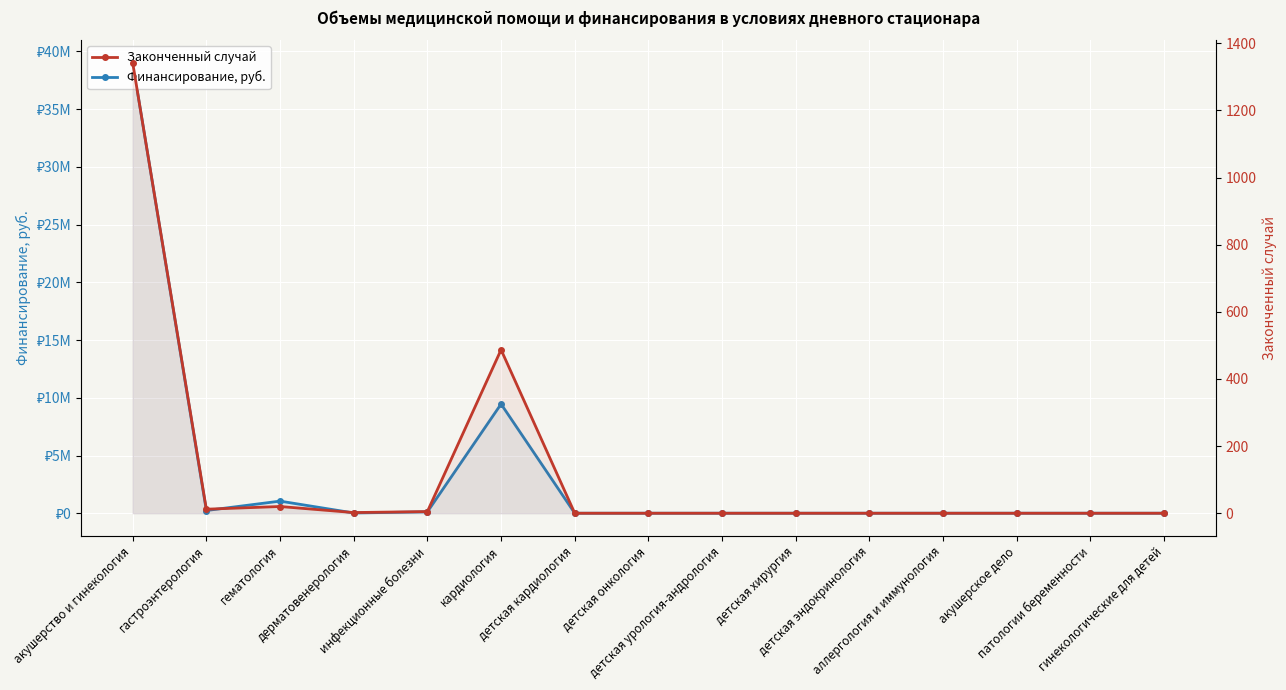

Reading right to left, what are all the values shown in this chart?

Финансирование, руб.: 0	0	0	0	0	0	0	0	0	9458682	118939	21259	1048696	234627	39024911
Законченный случай: 0	0	0	0	0	0	0	0	0	487	5	2	20	12	1342